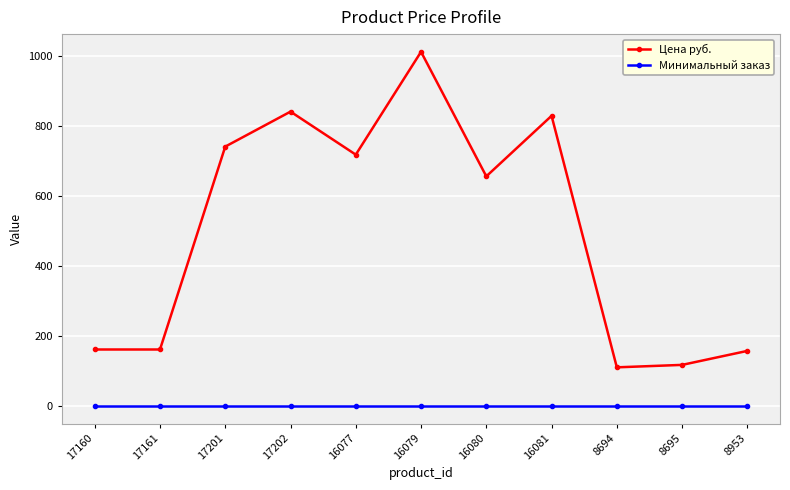

How many distinct data groups are displayed?

2